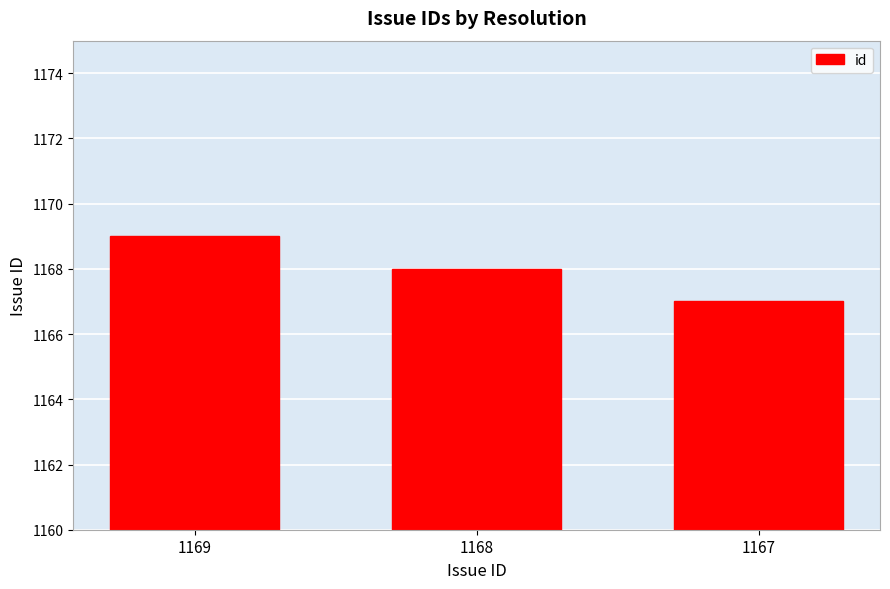

What is the smallest value displayed?

1167